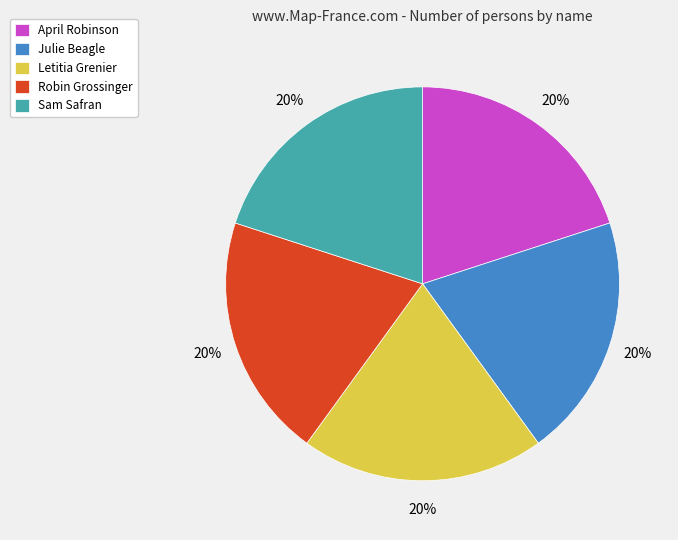

Is it true that Sam Safran is 20% of the pie?

True